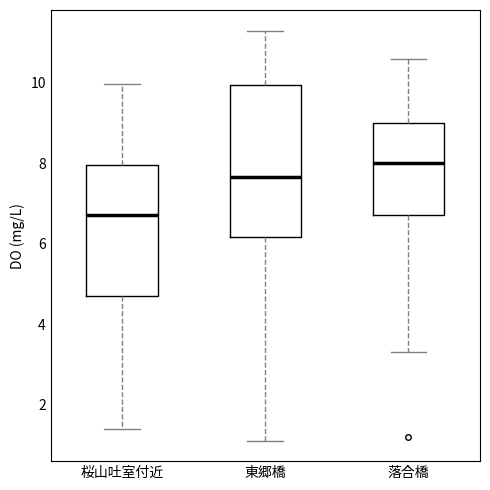

Which box is the tallest, from its lower edge to its upper edge?

東郷橋